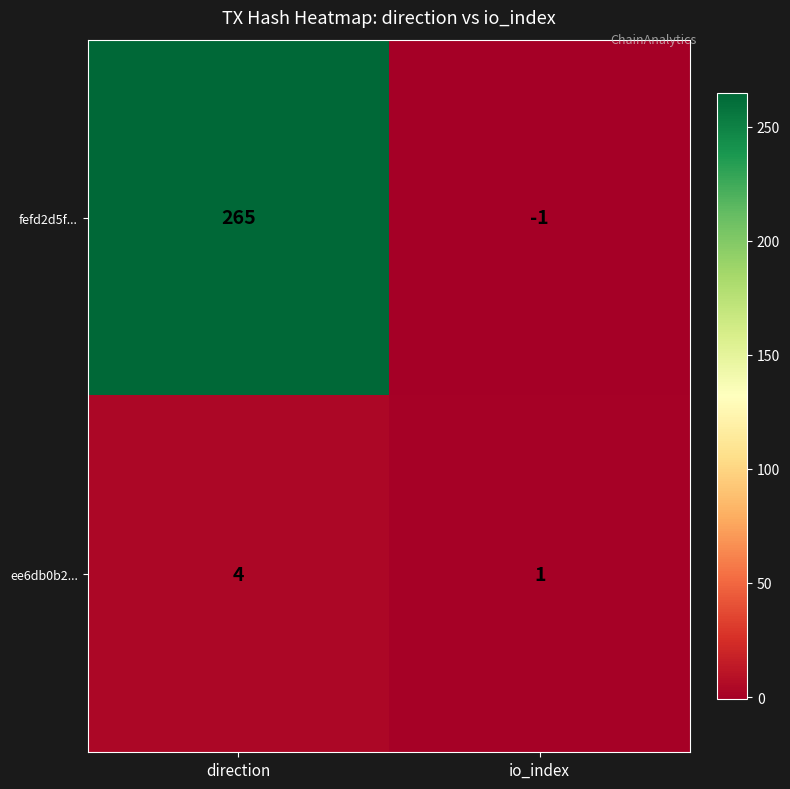

Reading left to right, list all the values displayed in this chart.

fefd2d5f...: direction=265	io_index=-1
ee6db0b2...: direction=4	io_index=1